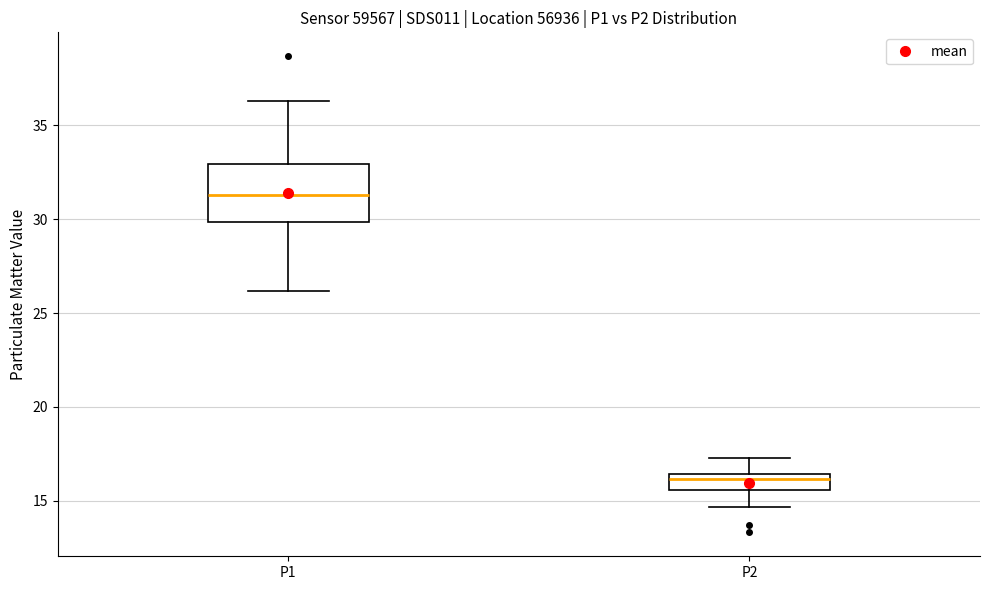

Where does the median line of the box for P2 sit on the y-axis? The values are not printed on the chart, so give them approximately, as read against the axis.

16.0